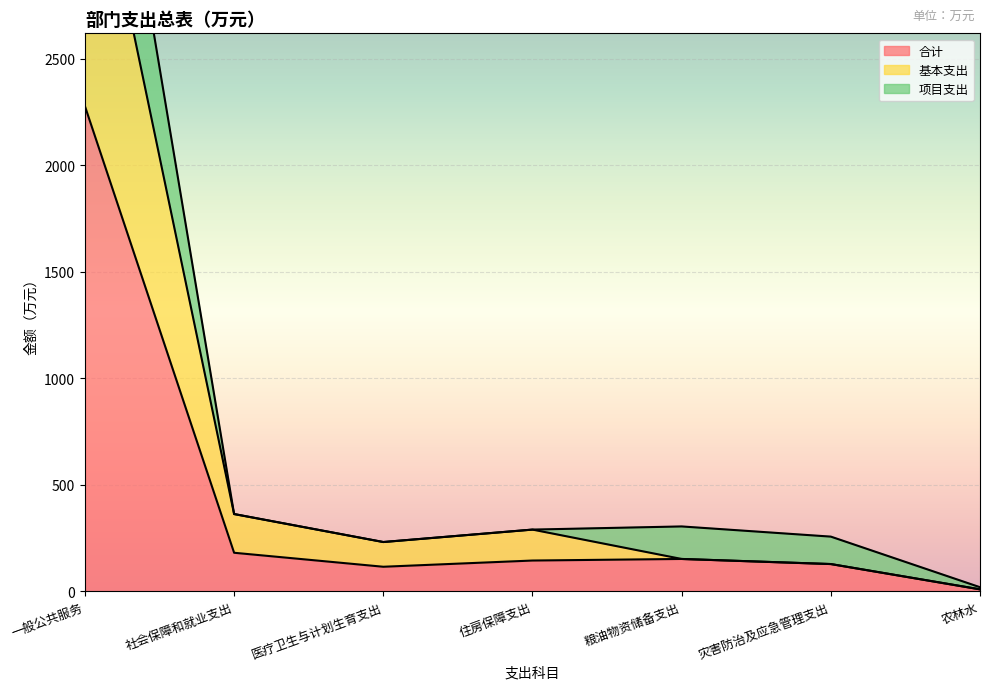

What is the difference between the maximum and minimum values in the 基本支出 series?

3705.7